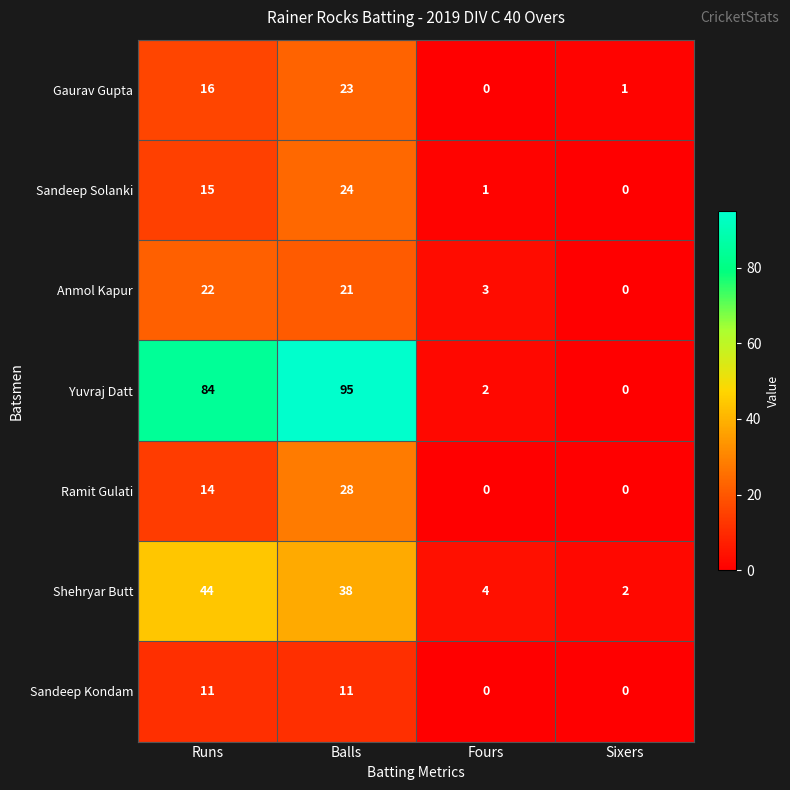

True or false: Yuvraj Datt has a value of 2 at Fours.

True